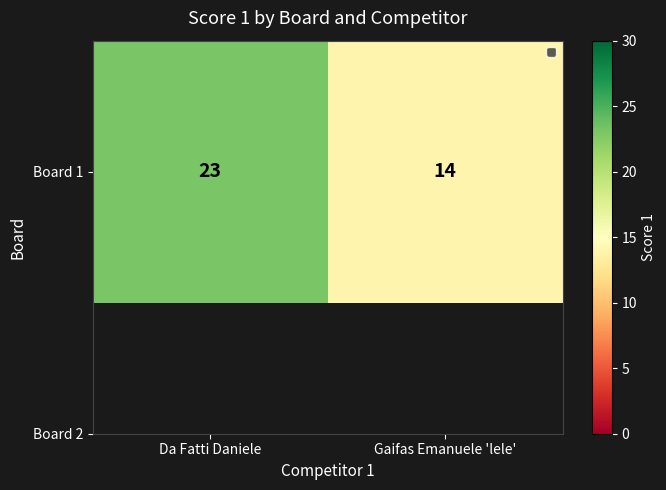

Reading left to right, what are all the values shown in this chart?

Da Fatti Daniele=23	Gaifas Emanuele 'lele'=14